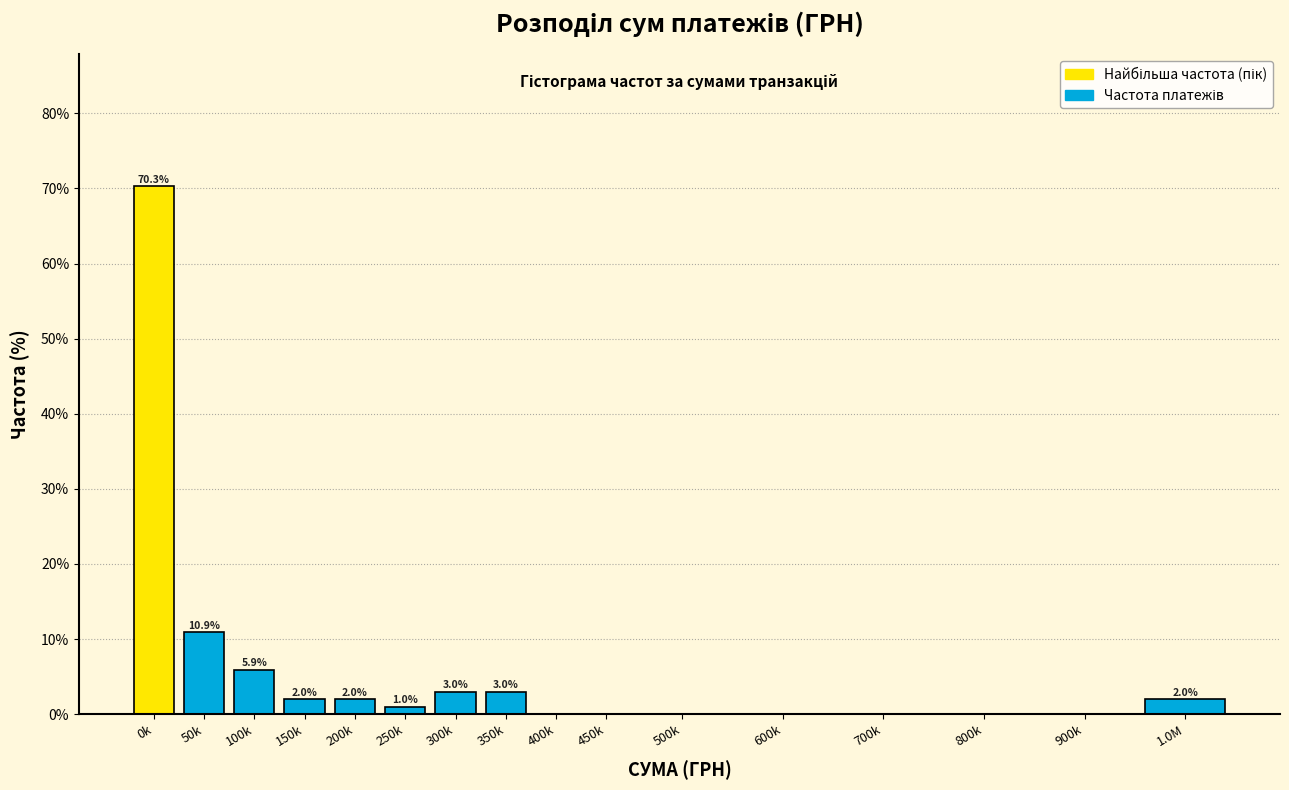

What is the sum of the values at 600k and 100k?

5.9